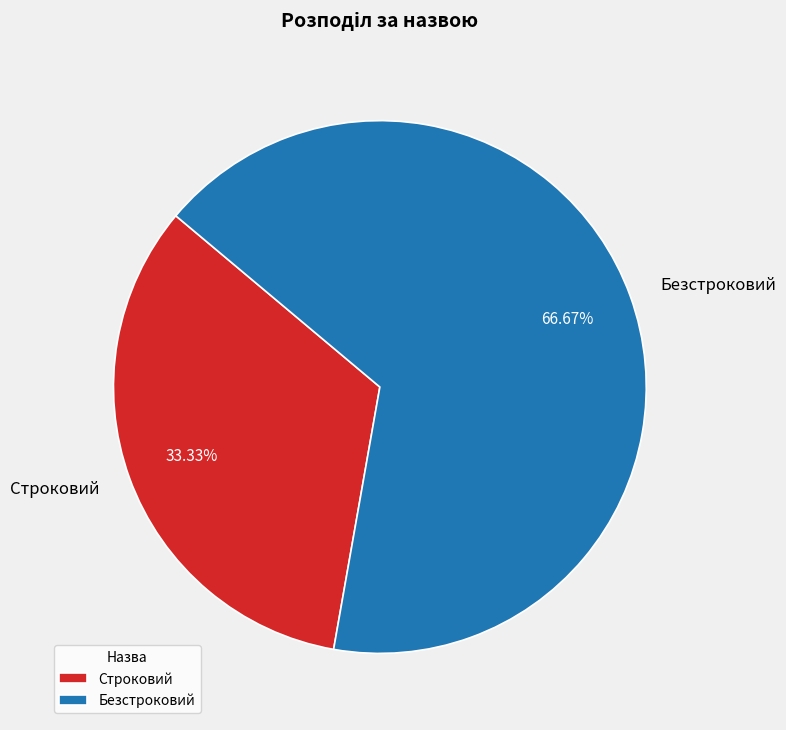

Which slice is the largest?

Безстроковий